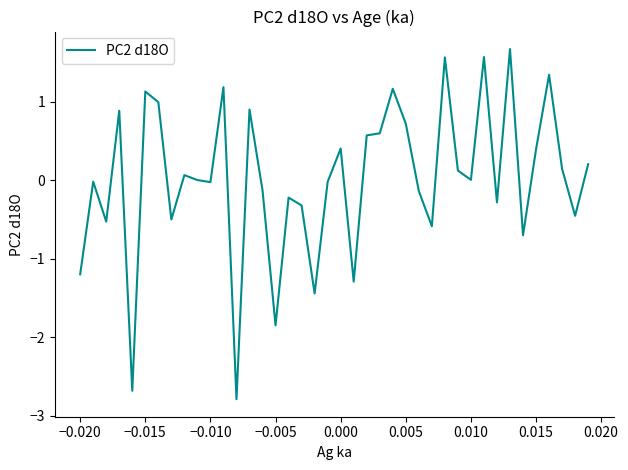

What is the difference between the maximum and minimum values?

4.5